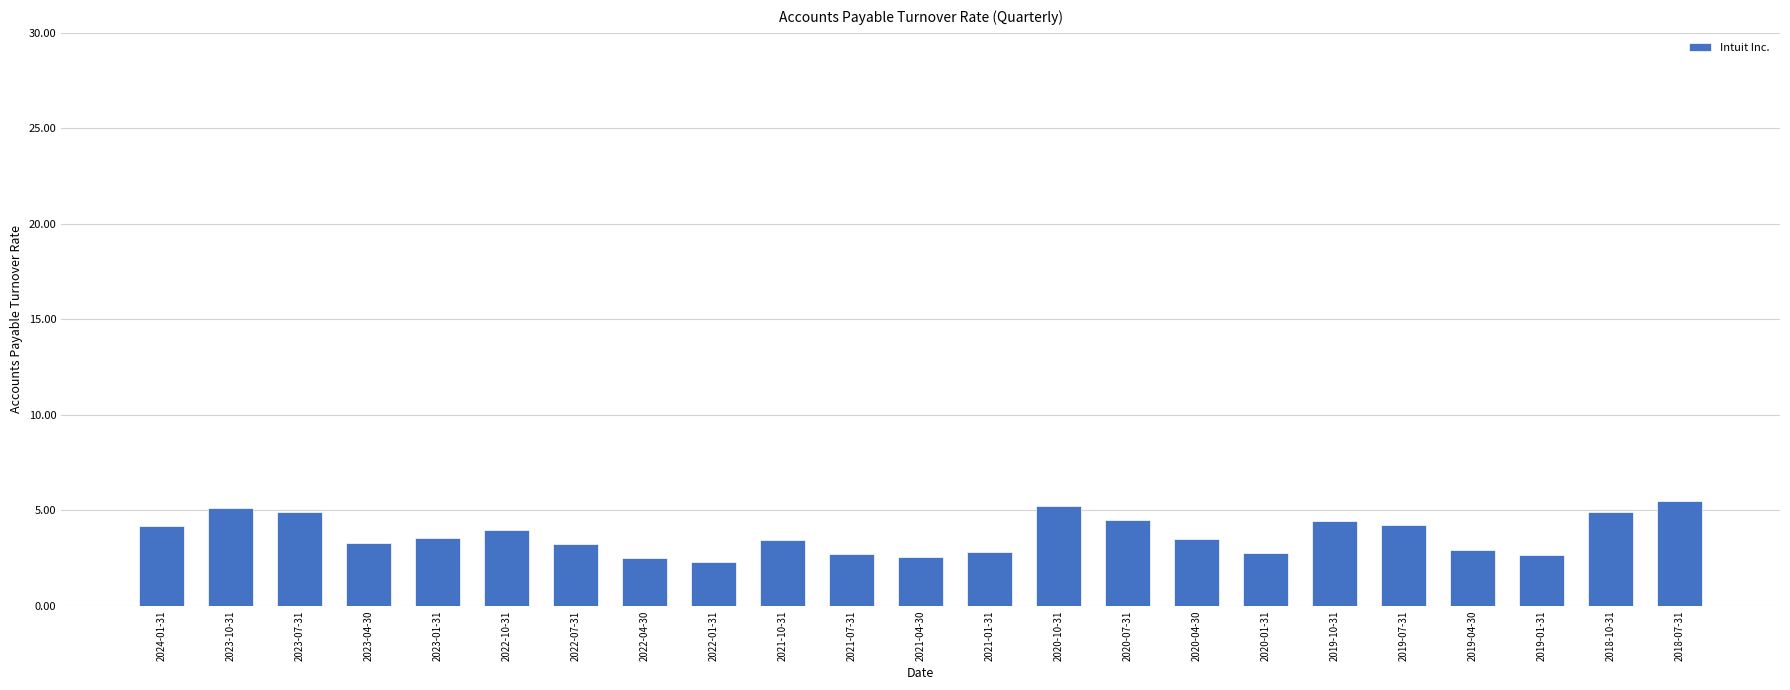

What is the maximum value shown in the chart?

5.5